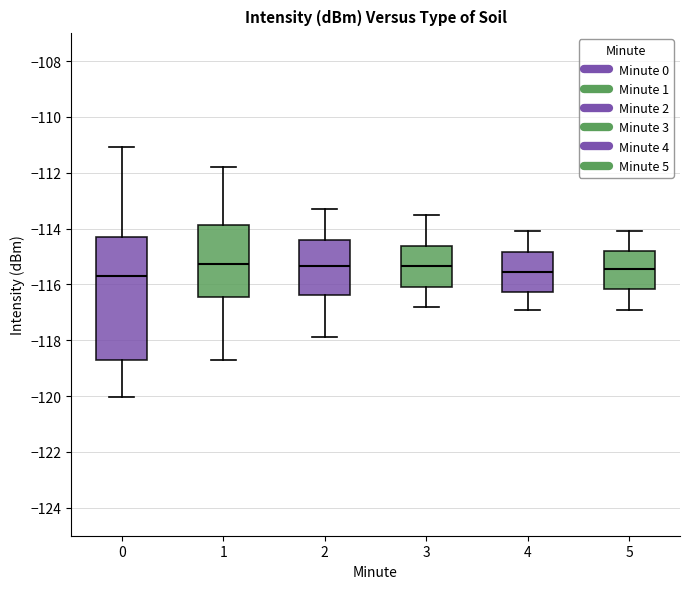

Comparing the boxes themselves (not the whiskers), which one is the tallest?

0